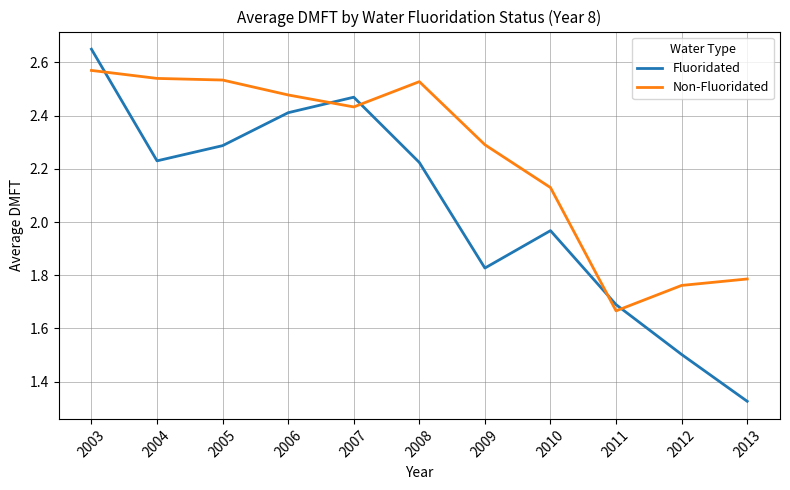

What is the difference between the maximum and minimum values in the Non-Fluoridated series?

0.9